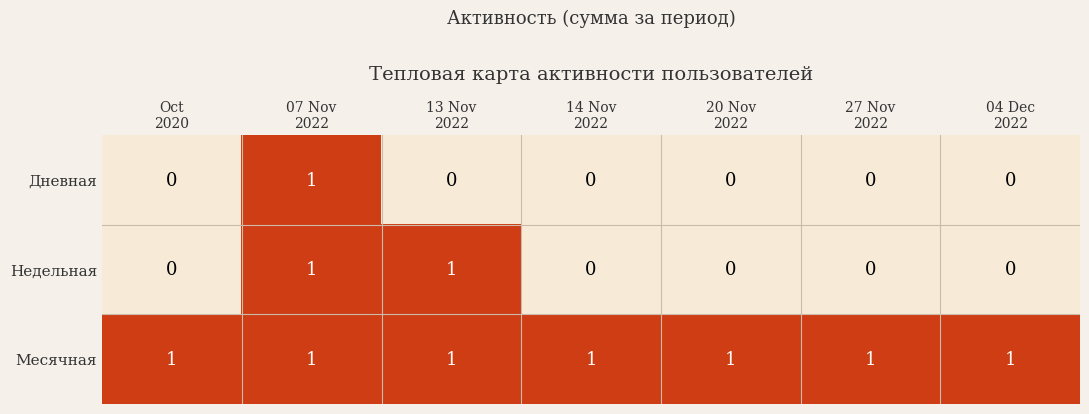

Count the Недельная values in the range 0 to 1.

7